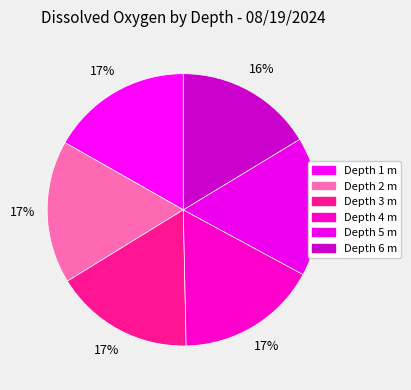

Count the number of slices in the pie.

6